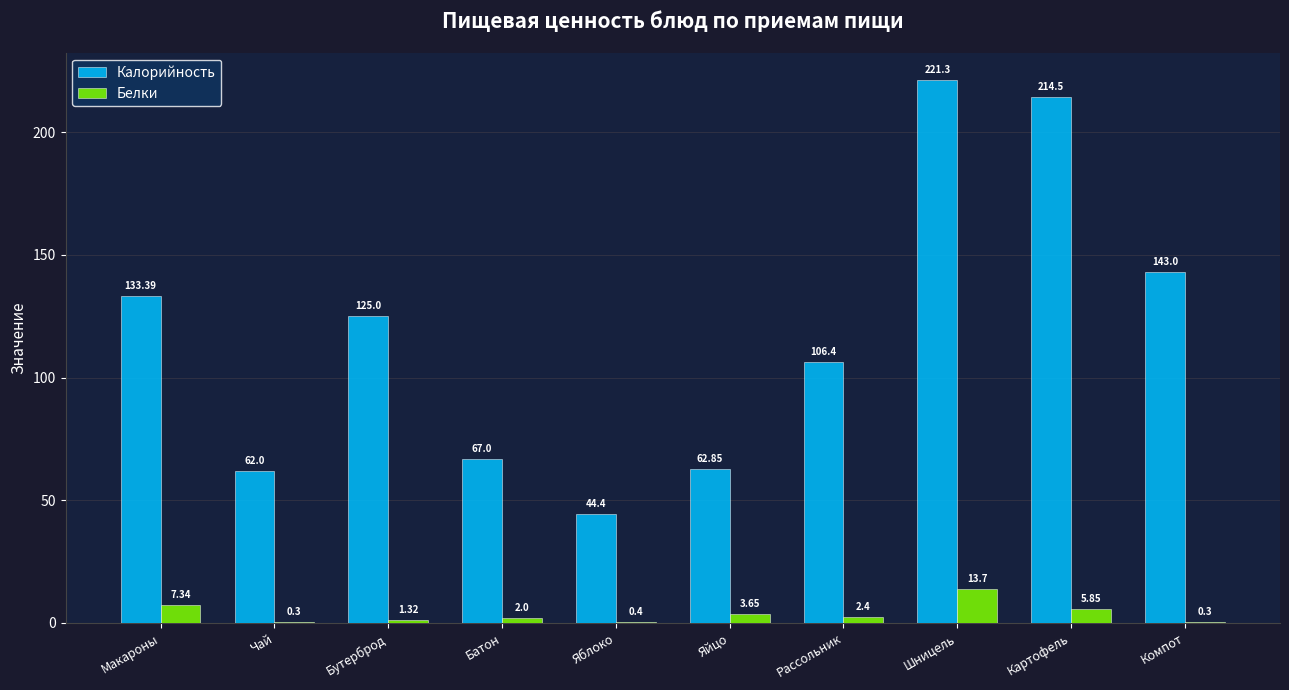

At which label does Белки reach its peak?

Шницель